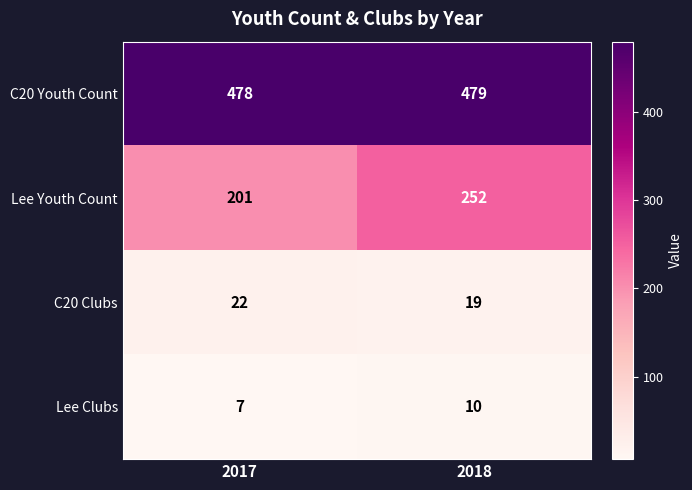

What is the difference between the highest and lowest values at 2017?

471